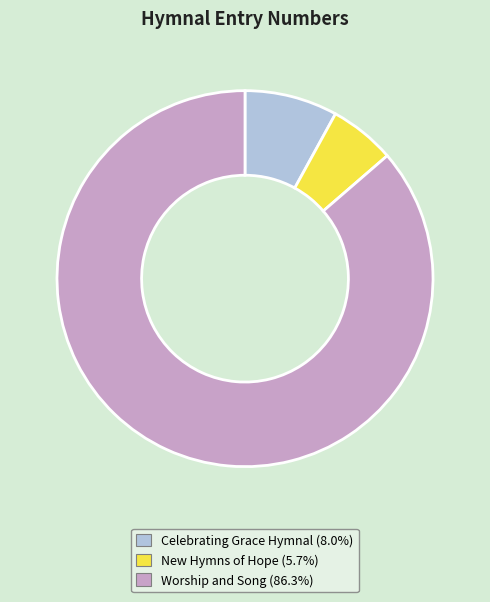

What is the smallest slice in the pie chart?

New Hymns of Hope